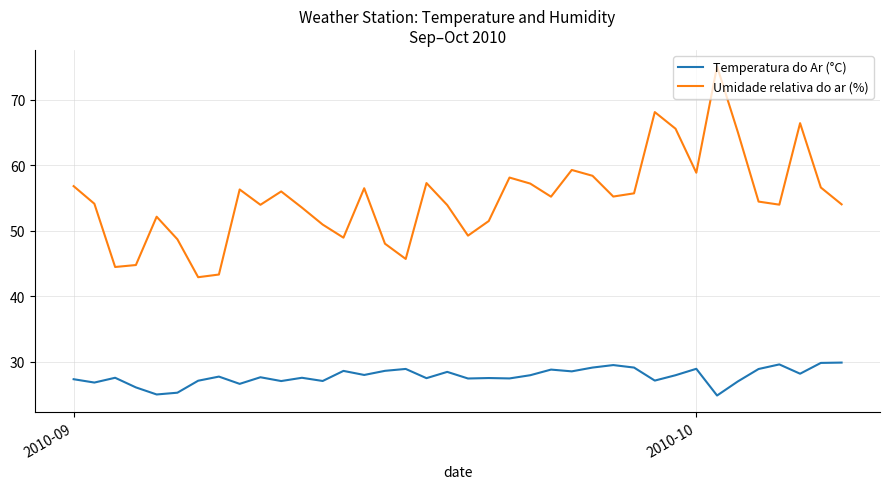

Is this an area chart (filled region under the line)?

No